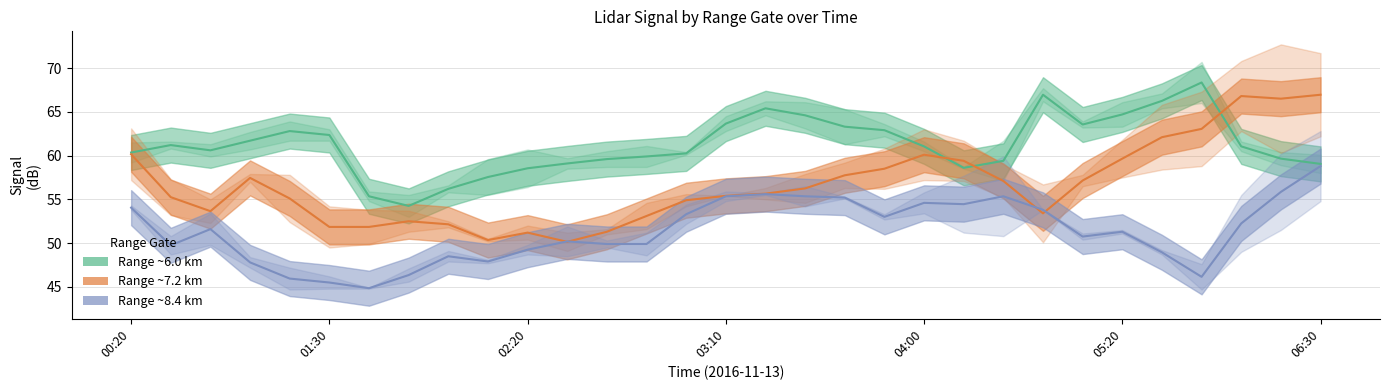

Reading right to left, transcribe all the data shown in this chart.

Range ~6.0 km: 59.0	59.6	61.0	68.3	66.2	64.7	63.5	67.0	59.4	58.6	61.0	62.9	63.3	64.6	65.4	63.6	60.2	59.9	59.6	59.1	58.5	57.5	56.2	54.2	55.3	62.4	62.8	61.7	60.6	61.2	60.4
Range ~7.2 km: 67.0	66.5	66.8	63.0	62.1	59.6	57.1	53.4	57.1	59.4	60.1	58.5	57.8	56.2	55.6	55.4	54.9	53.1	51.3	50.2	51.2	50.4	52.1	52.5	51.8	51.9	55.1	57.5	53.6	55.2	60.2
Range ~8.4 km: 58.8	55.9	52.2	46.2	49.0	51.3	50.8	53.8	55.3	54.5	54.6	53.0	55.2	55.4	55.6	55.3	53.3	49.9	49.9	50.2	49.2	47.9	48.5	46.4	44.8	45.5	46.0	47.8	51.6	49.8	54.0